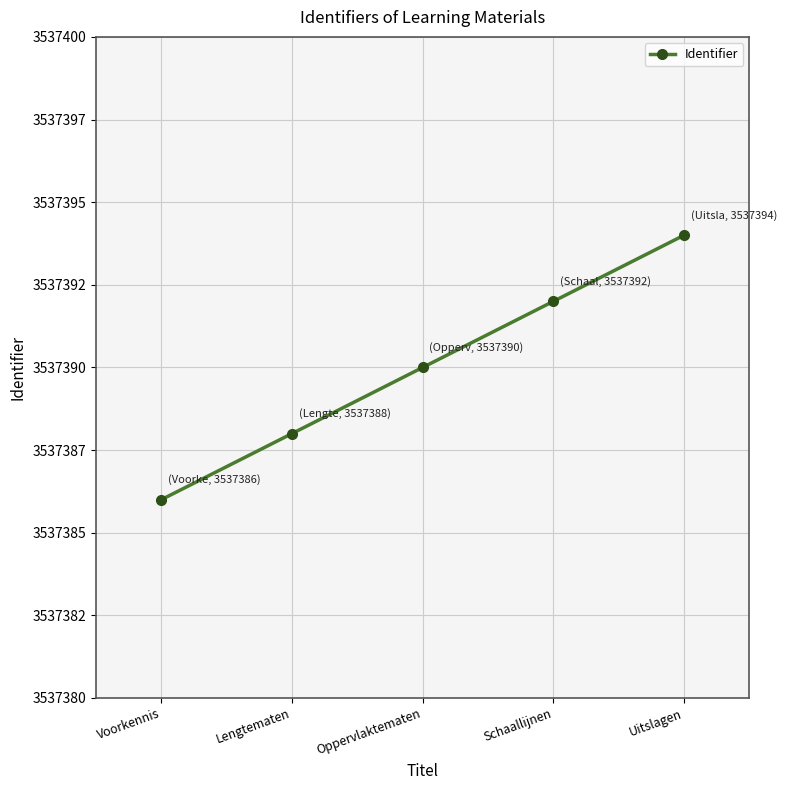

Does the chart have visible grid lines?

Yes